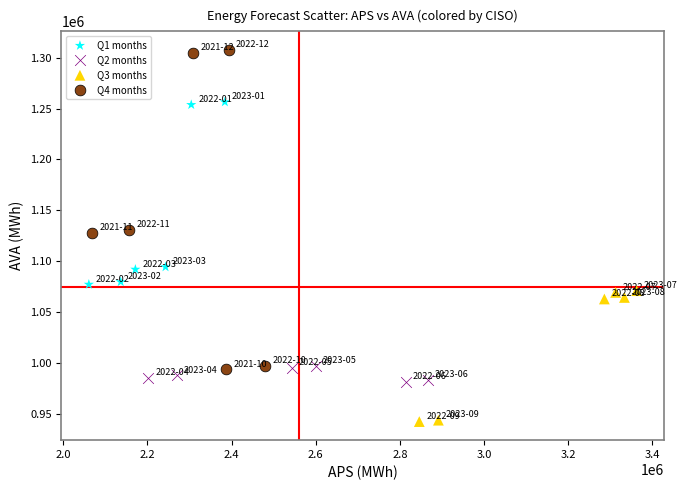

Which series contains the highest Y value?

Q4 months